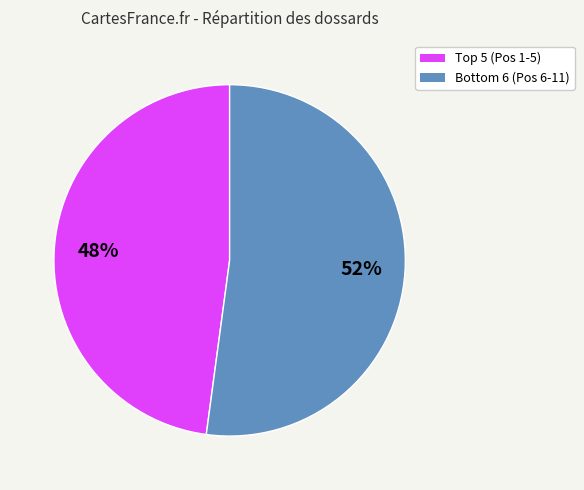

Count the number of slices in the pie.

2